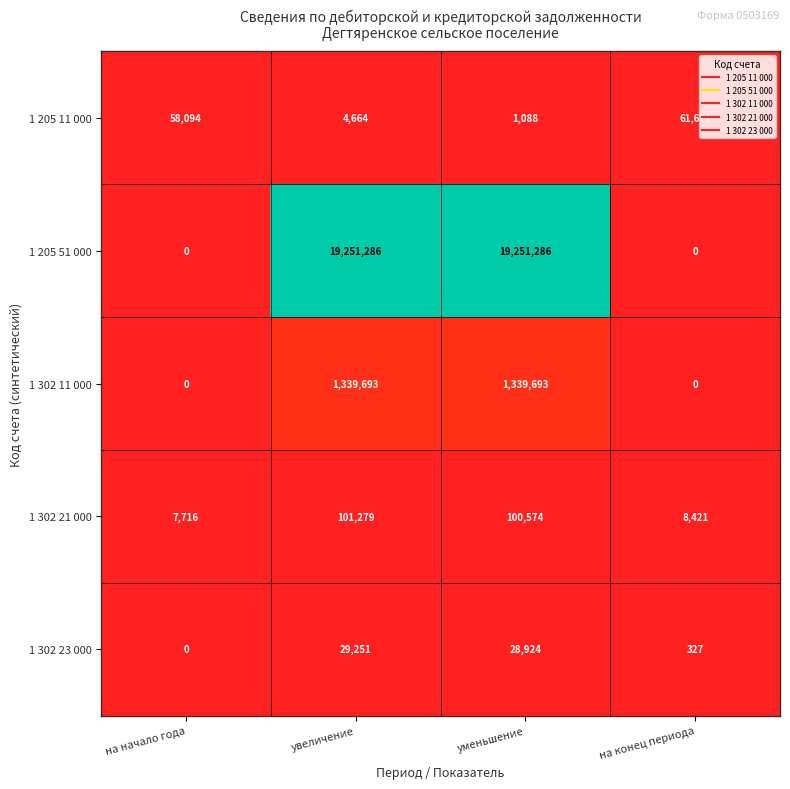

The 1 302 11 000 series shows 510681 at на конец периода. True or false?

False